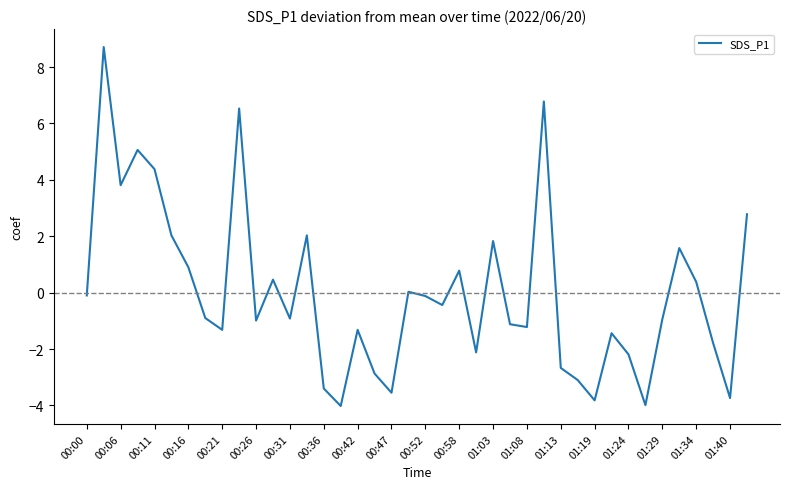

What is the smallest value displayed?

-4.0